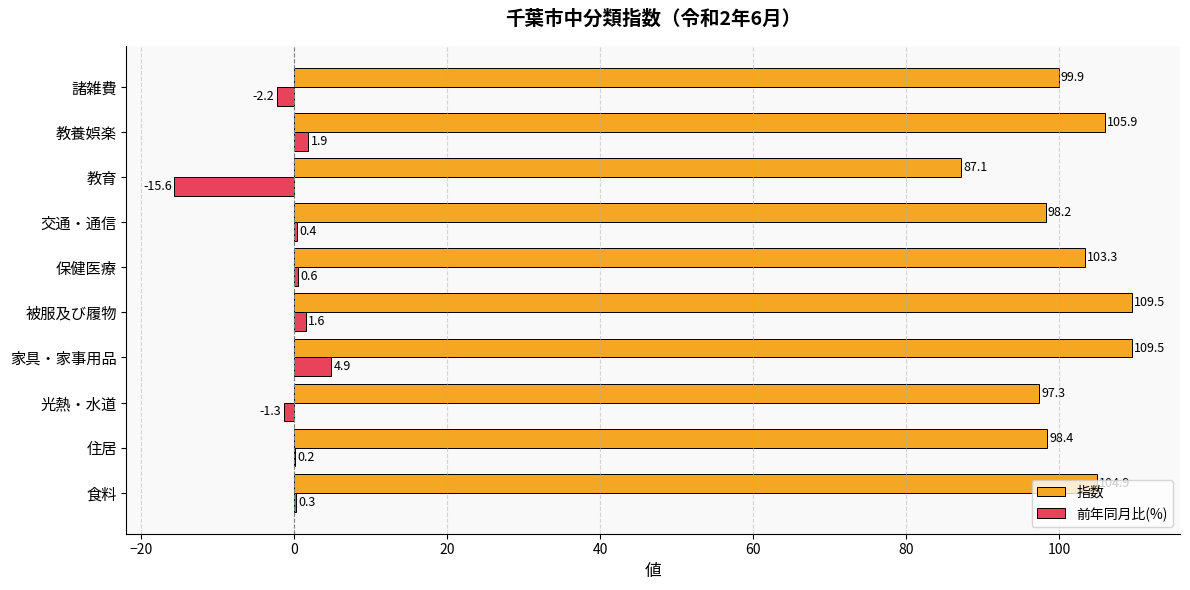

Is it true that 前年同月比(%) equals -6.7 at 教育?

False